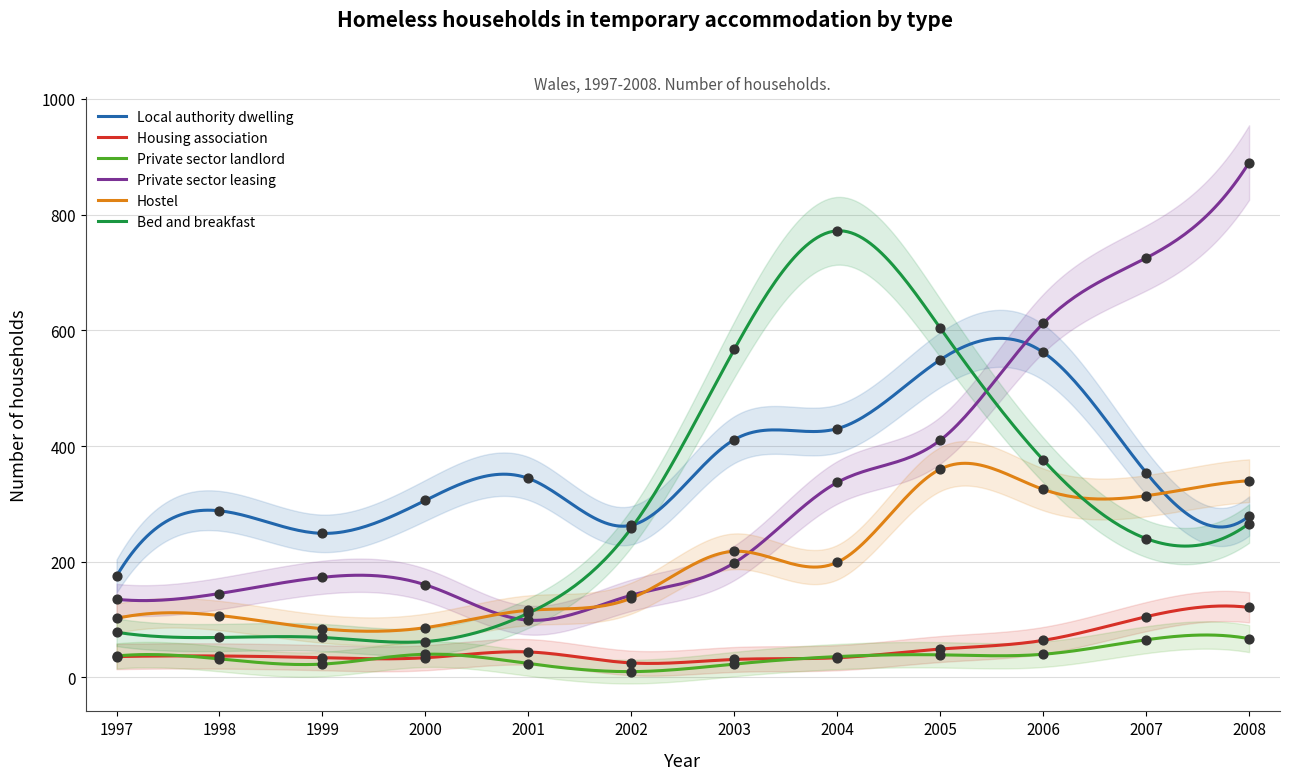

Which series reaches the maximum Y coordinate?

Private sector leasing